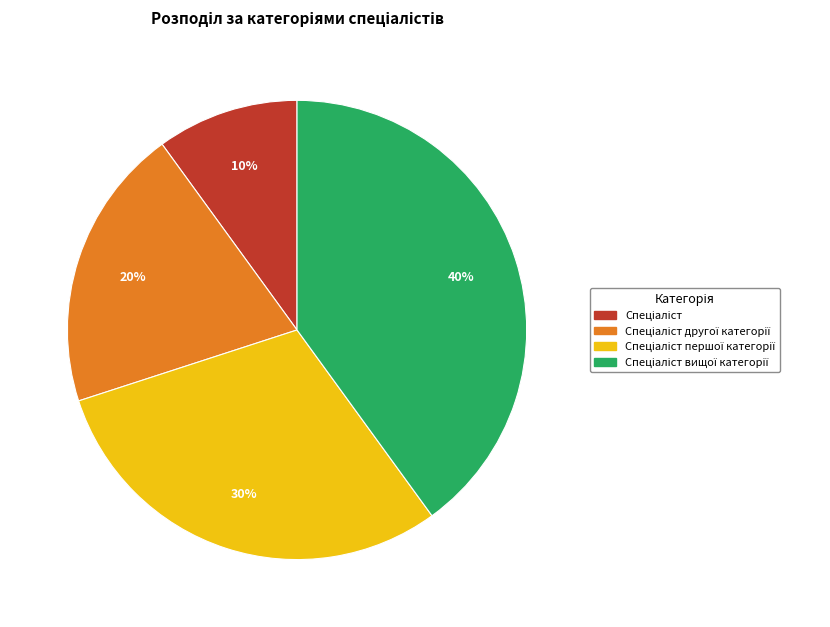

To the nearest percent, what is the difference between the largest and smallest slice percentages?

30%